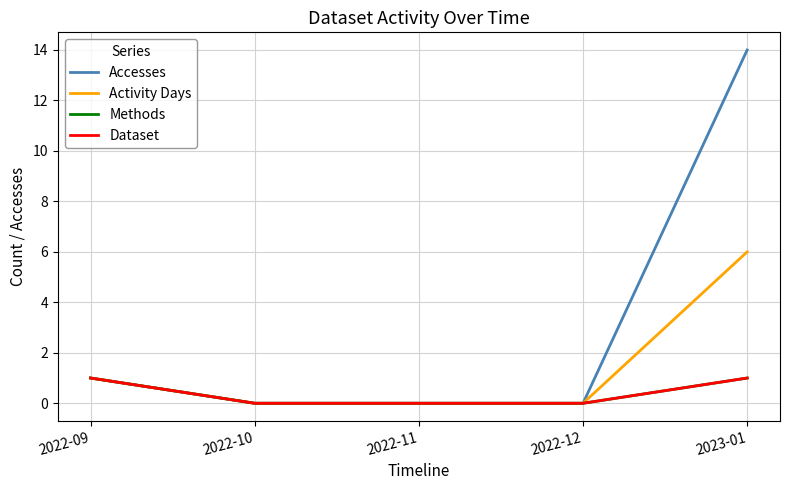

Does the chart display data point markers on the line(s)?

No